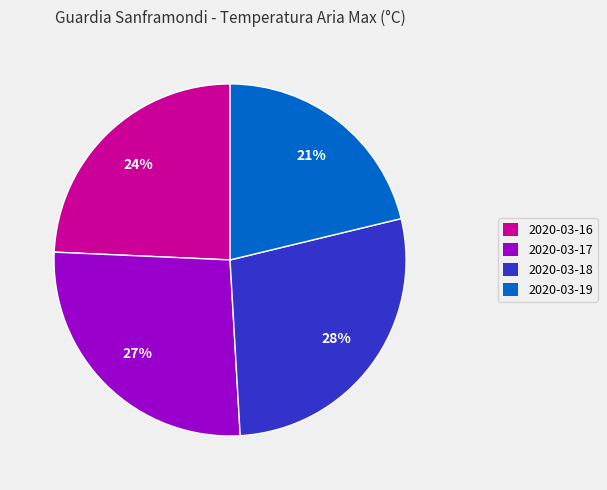

Which category has the biggest portion of the pie?

2020-03-18